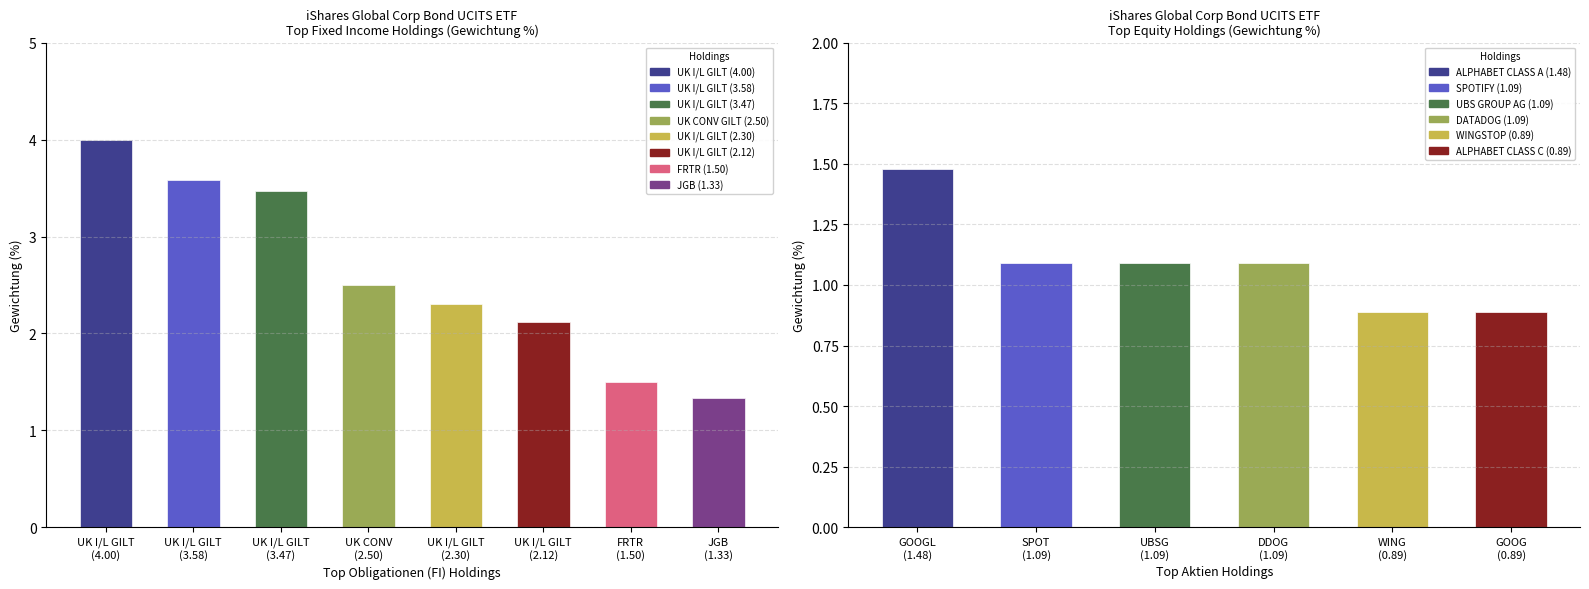

Read the value at UK I/L GILT
(3.47).

3.5